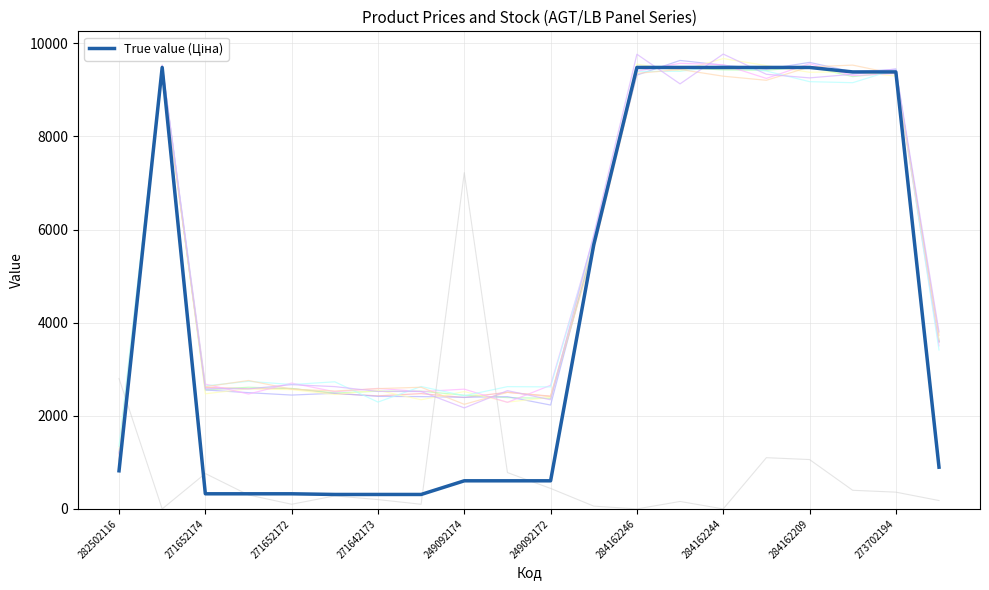

Reading left to right, list all the values displayed in this chart.

818.5	9480.1	324.8	324.8	324.8	310.3	310.3	310.3	603.7	603.7	603.7	5673.8	9480.1	9480.1	9480.1	9480.1	9480.1	9384.0	9384.0	895.9